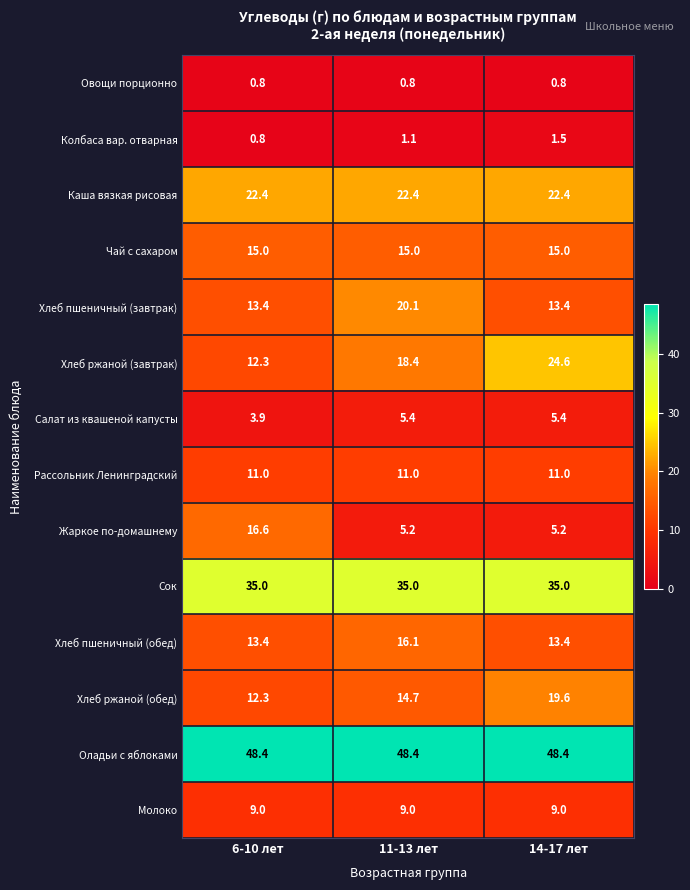

What is the difference between the highest and lowest values at 11-13 лет?

47.6